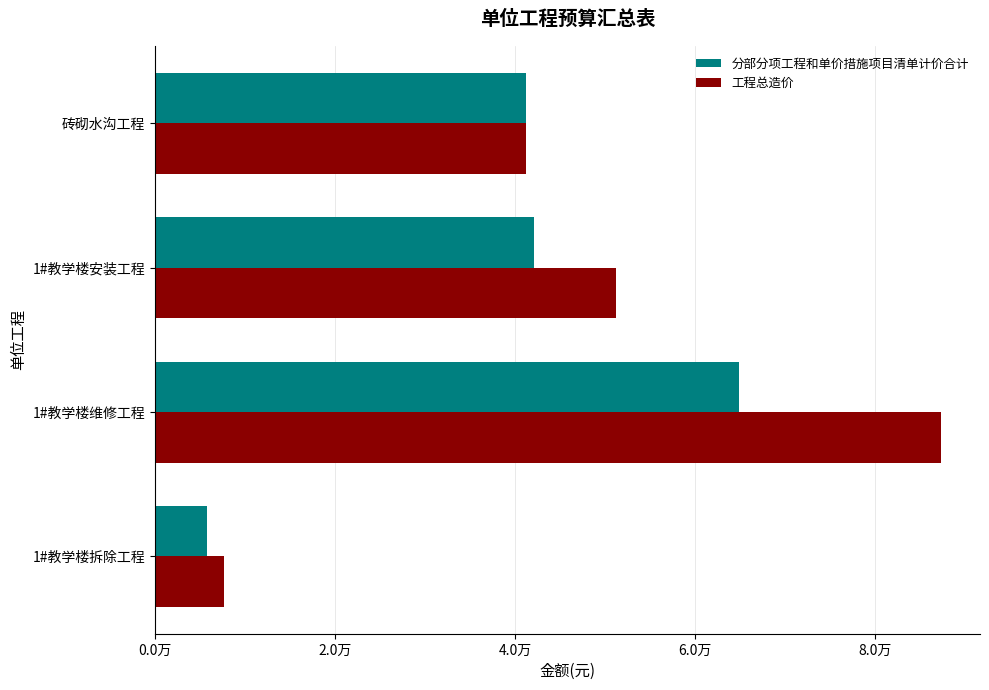

Reading right to left, what are all the values shown in this chart?

分部分项工程和单价措施项目清单计价合计: 41217.8	42080.4	64847.0	5734.6
工程总造价: 41217.8	51203.4	87276.9	7673.1